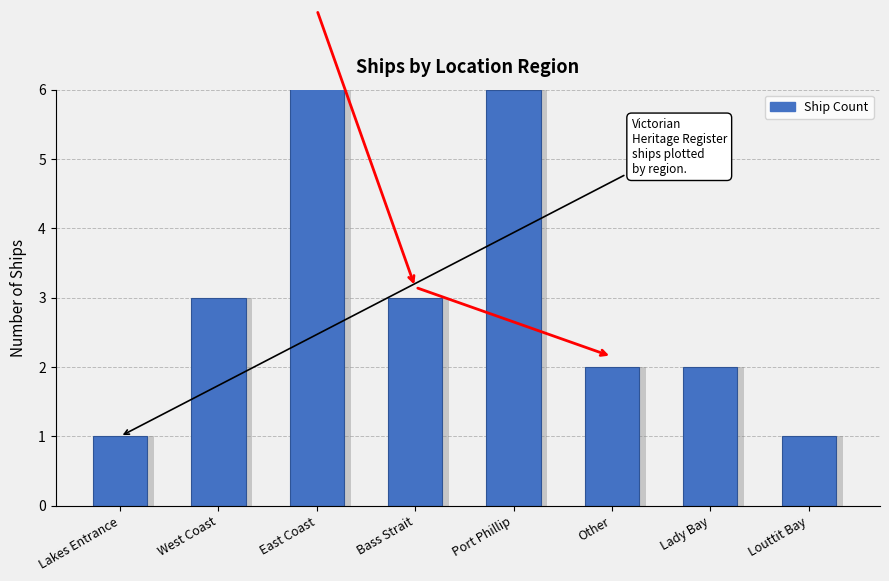

What is the sum of the values at Louttit Bay and Lakes Entrance?

2